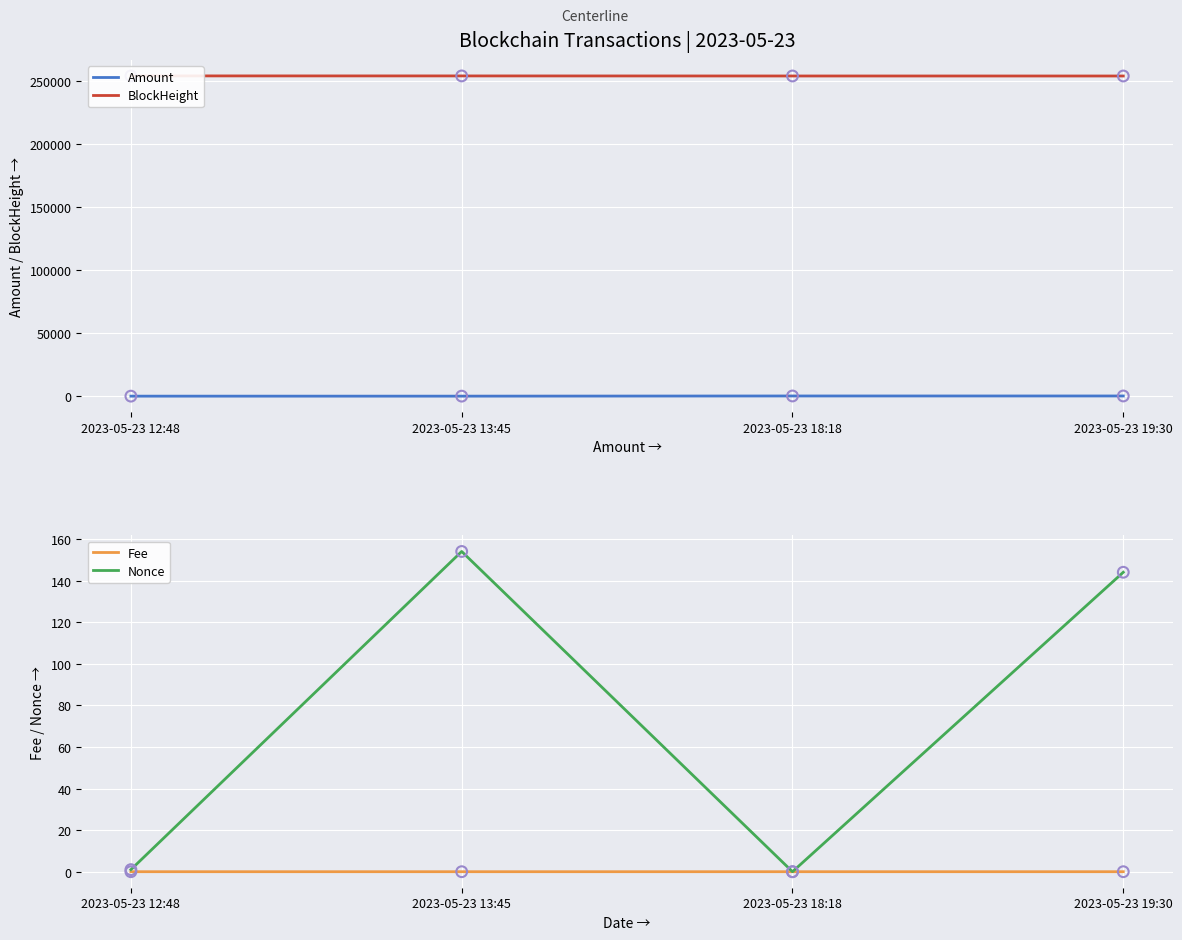

What are all the series names shown in the legend?

Amount, BlockHeight, Fee, Nonce